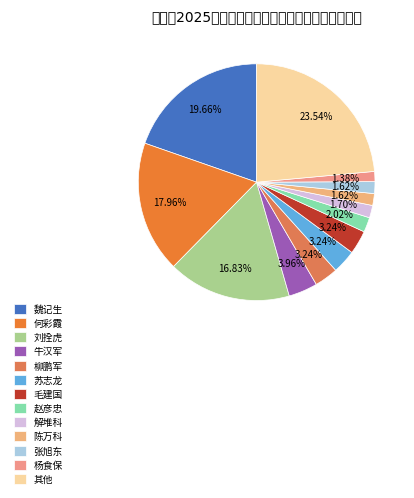

How many slices are in this pie chart?

13